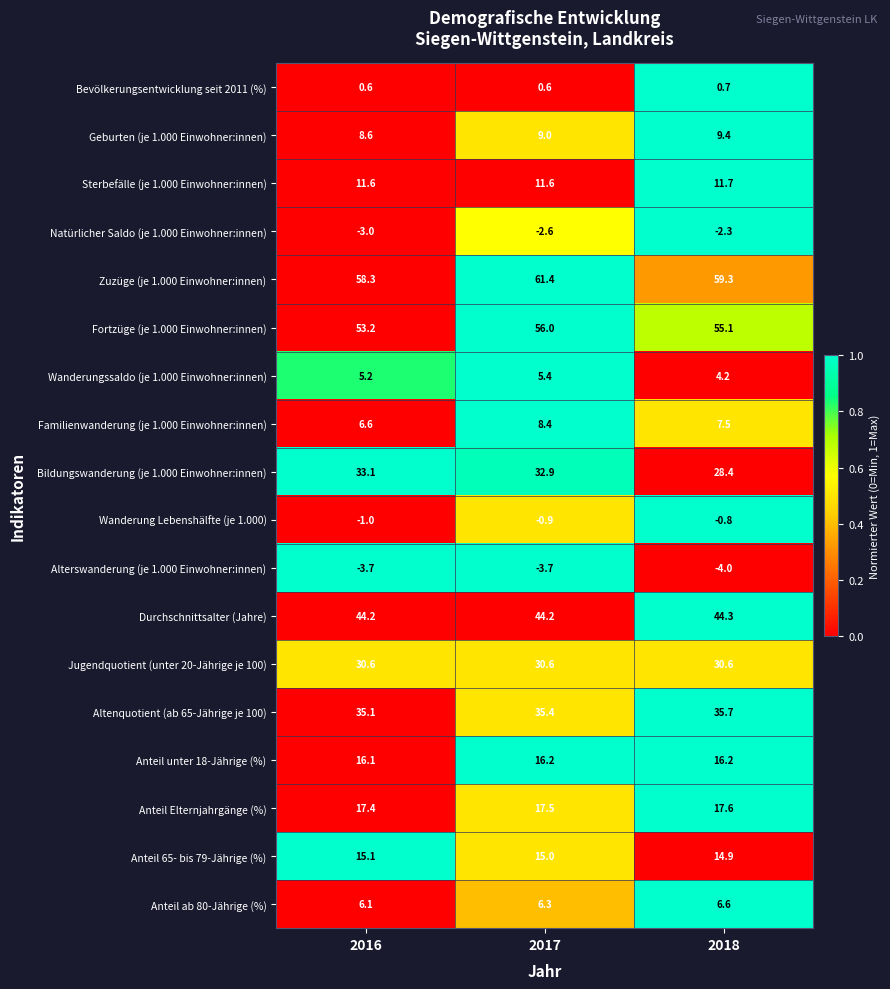

The value of Anteil Elternjahrgänge (%) at 2016 is 4.4. True or false?

False